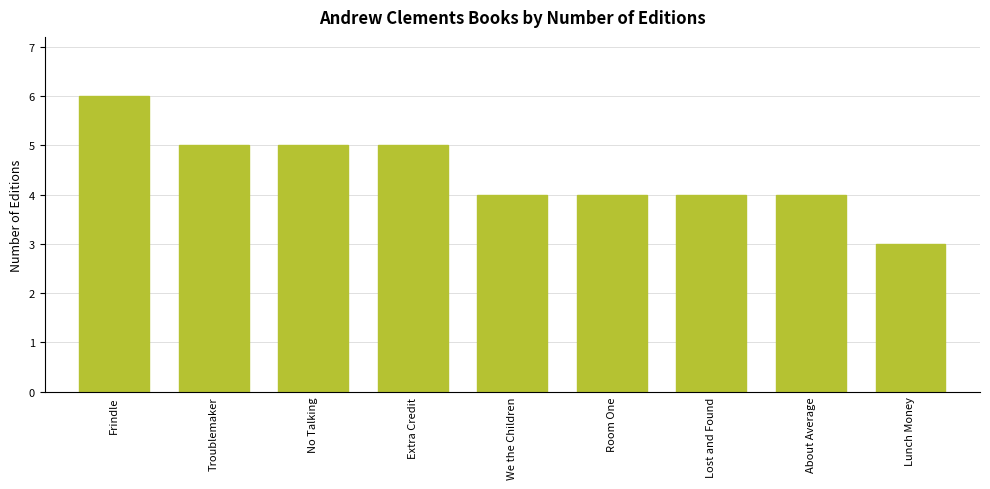

Between About Average and Lunch Money, which is larger?

About Average